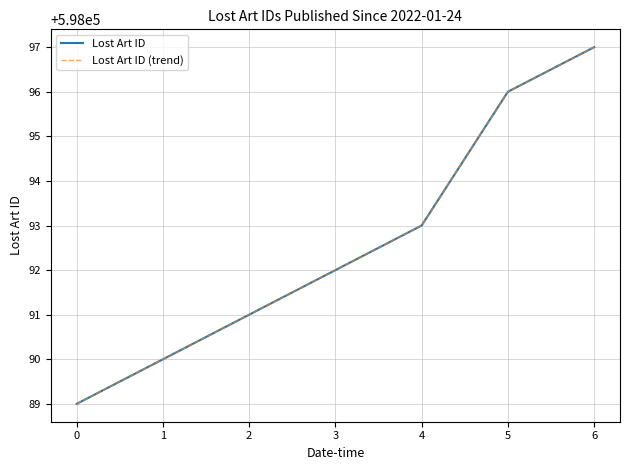

What is the difference between the Lost Art ID (trend) values at 3 and 2?

1